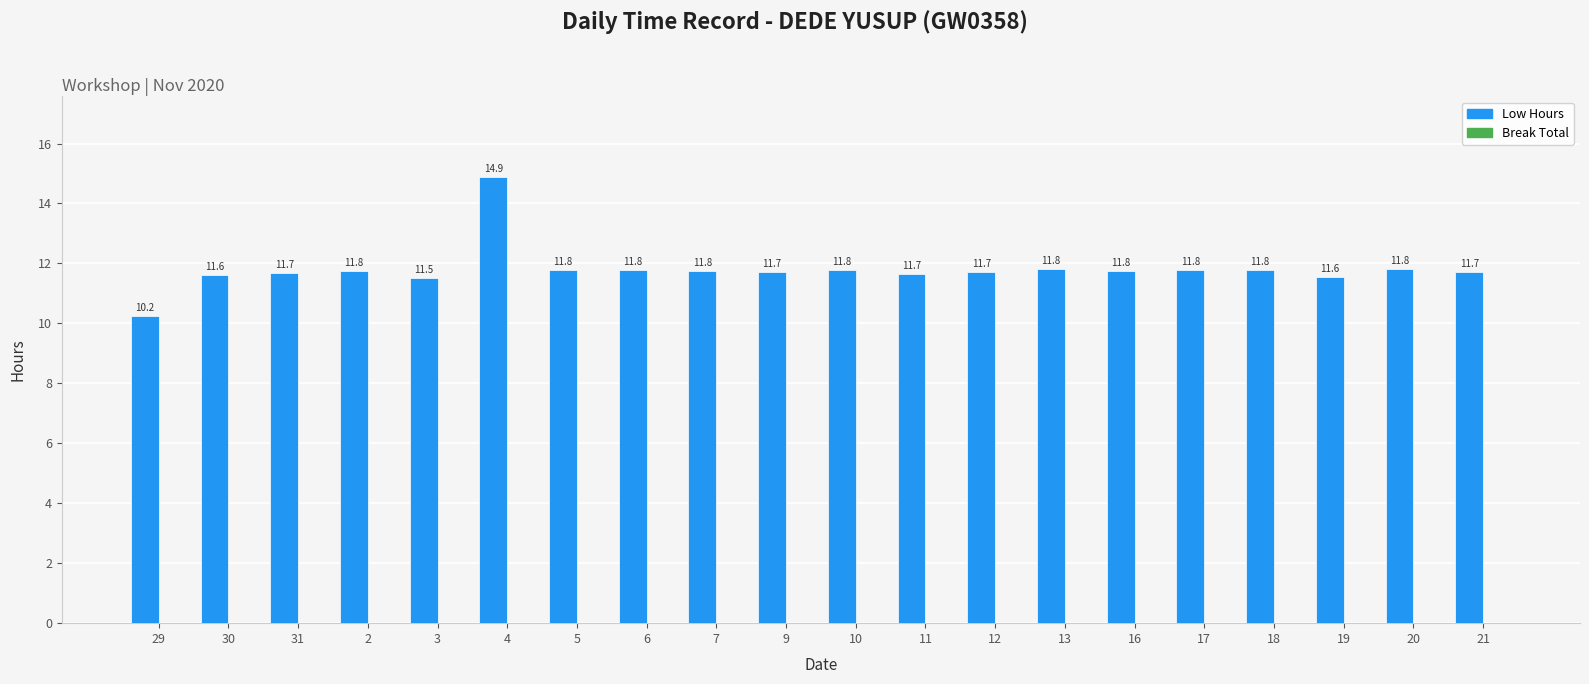

Does the chart contain any negative values?

No